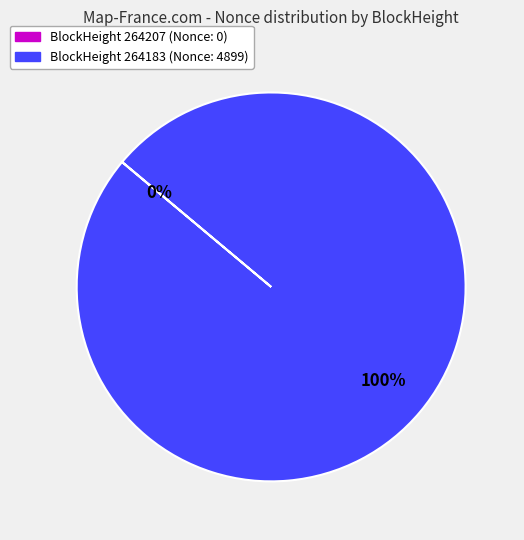

To the nearest percent, what is the difference between the largest and smallest slice percentages?

100%